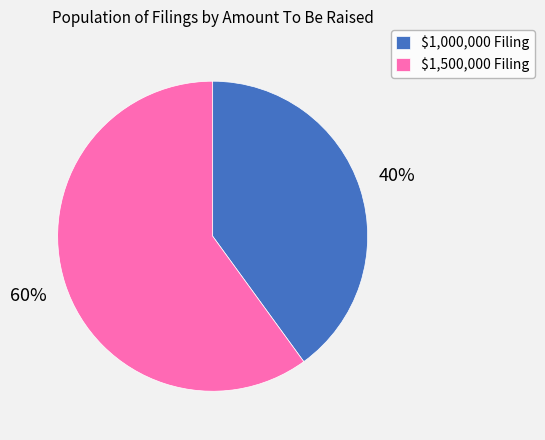

To the nearest percent, what is the average slice percentage?

50%